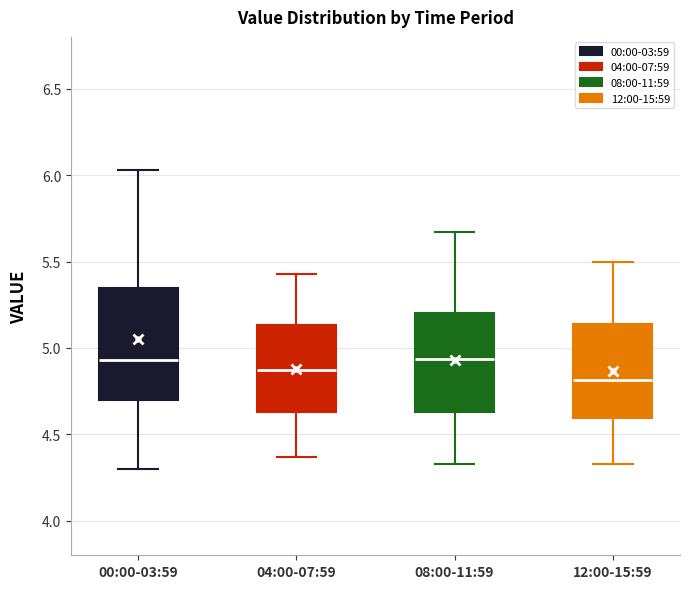

Comparing the boxes themselves (not the whiskers), which one is the tallest?

00:00-03:59